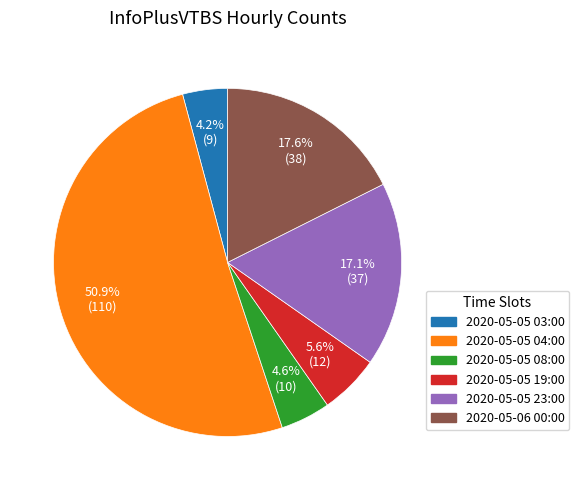

Is it true that 2020-05-06 00:00 is 31% of the pie?

False